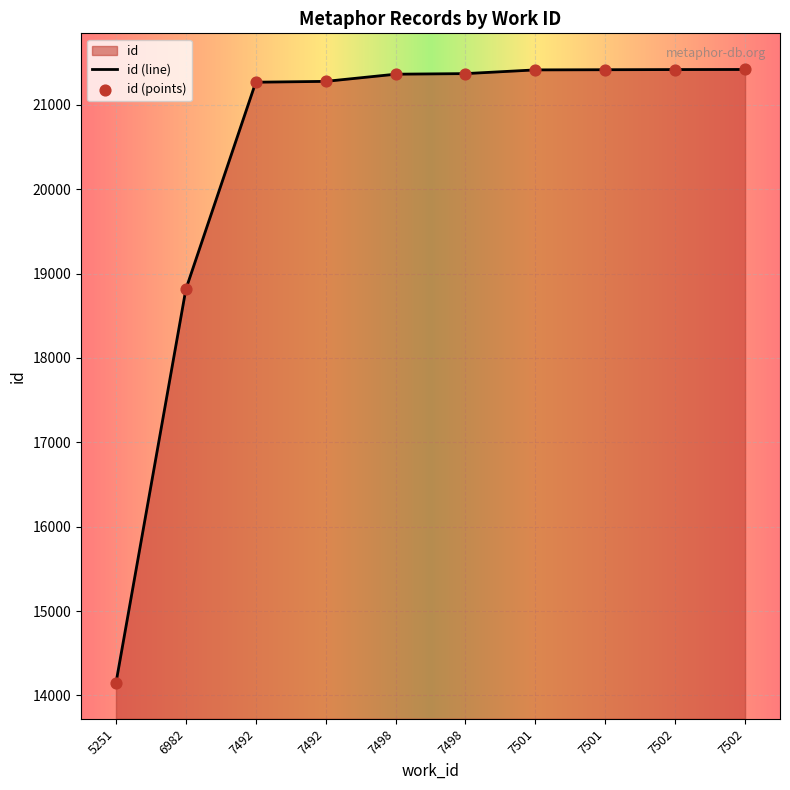

Between 6982 and 7492, which is larger?

7492